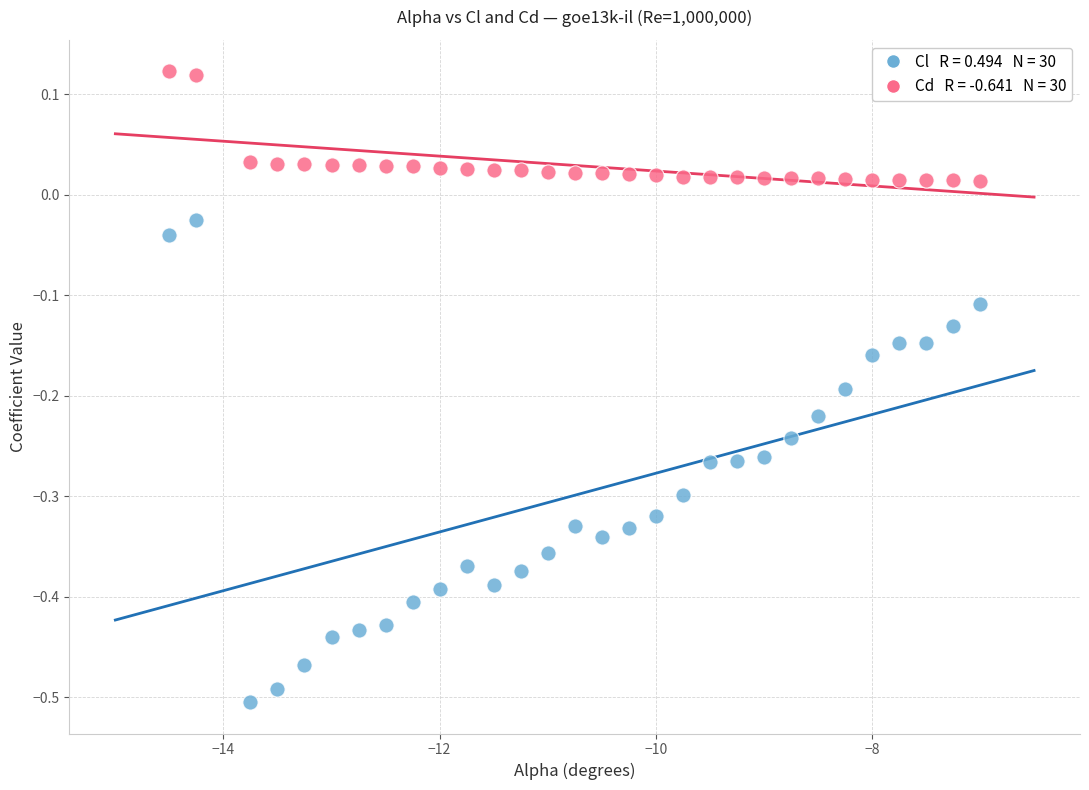

Across all data points, what is the range of X values (max minus min)?

7.5